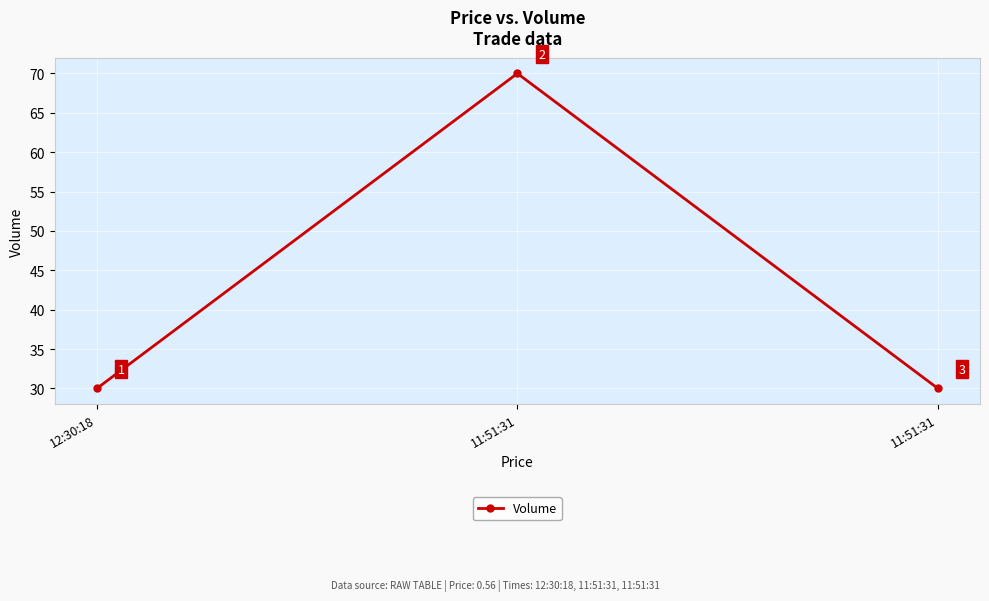

How many series are shown in this chart?

1